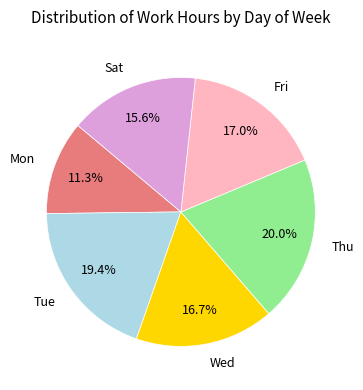

Is there a majority slice in this chart?

No